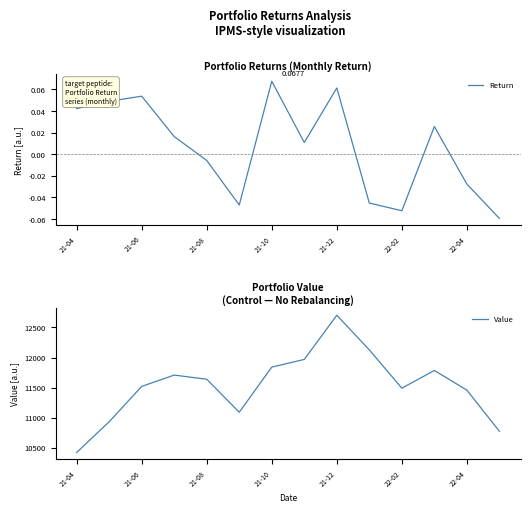

Where is the first local maximum for Return?

21-06